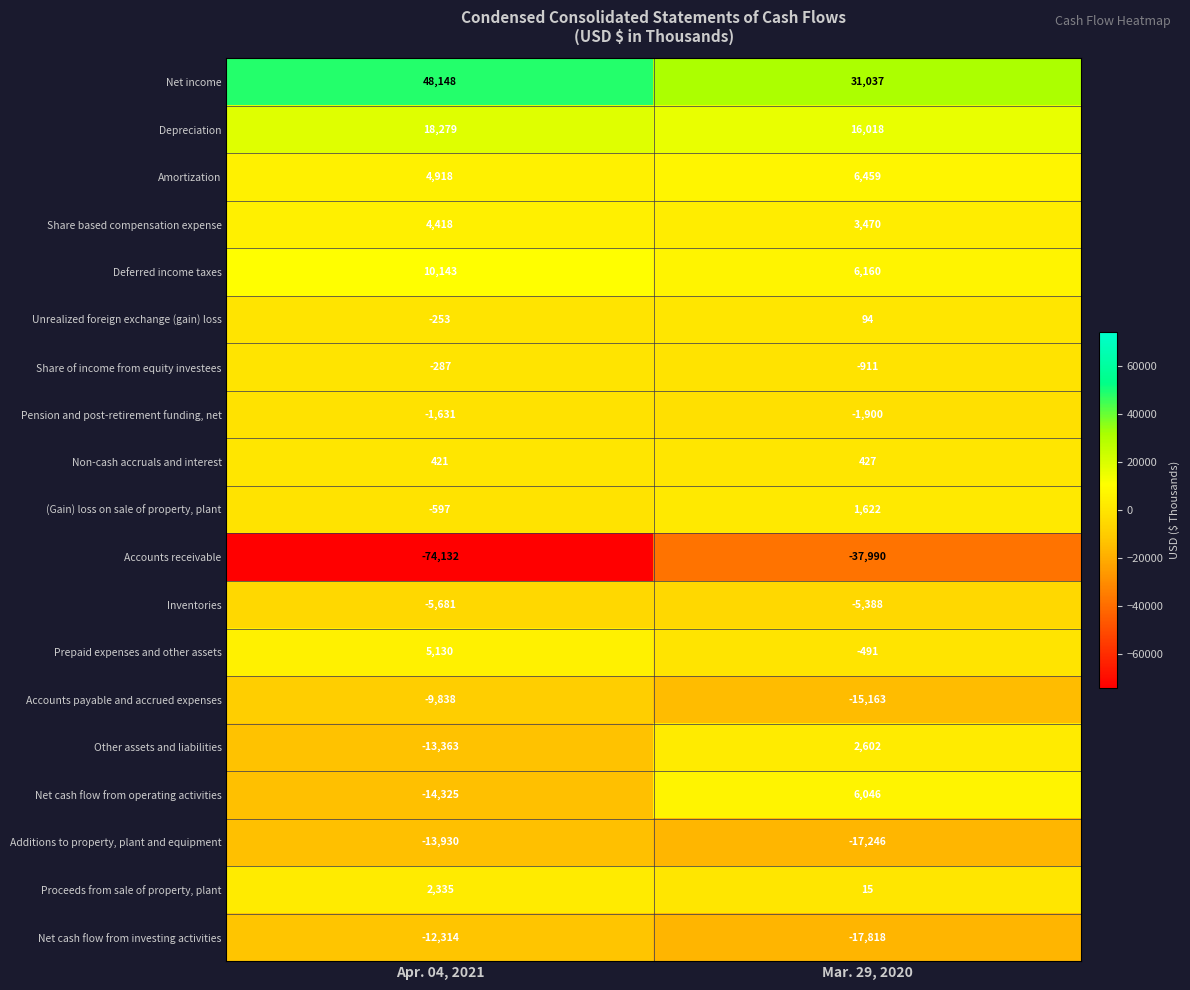

What is the spread (max minus min) of values at Apr. 04, 2021?

122280